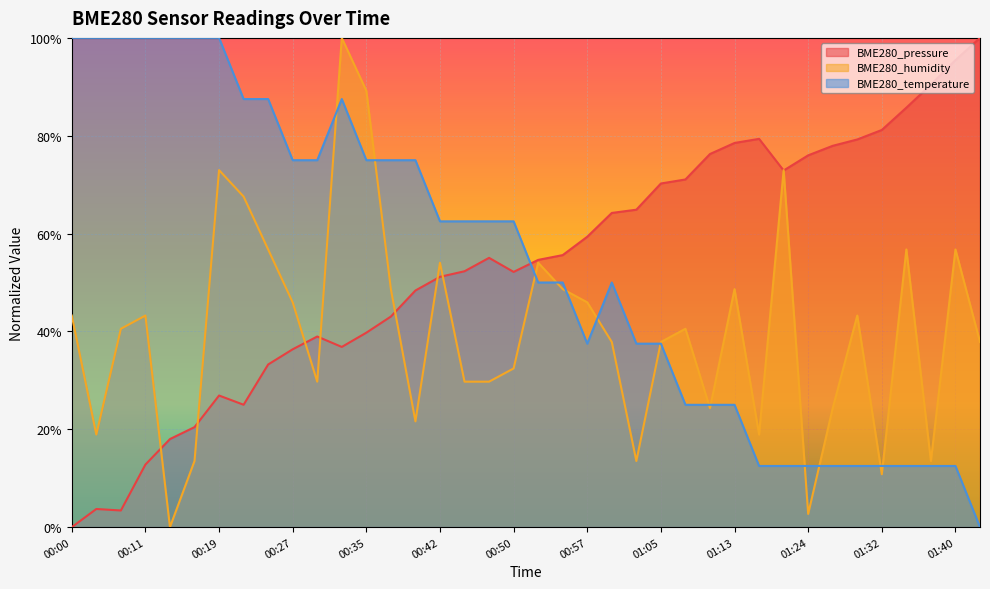

At which category is the sum across all series the highest?

00:32